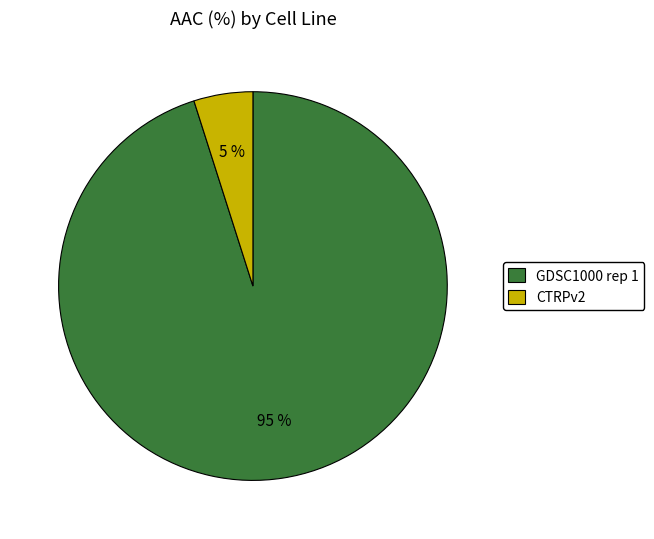

Which slice is the smallest?

CTRPv2